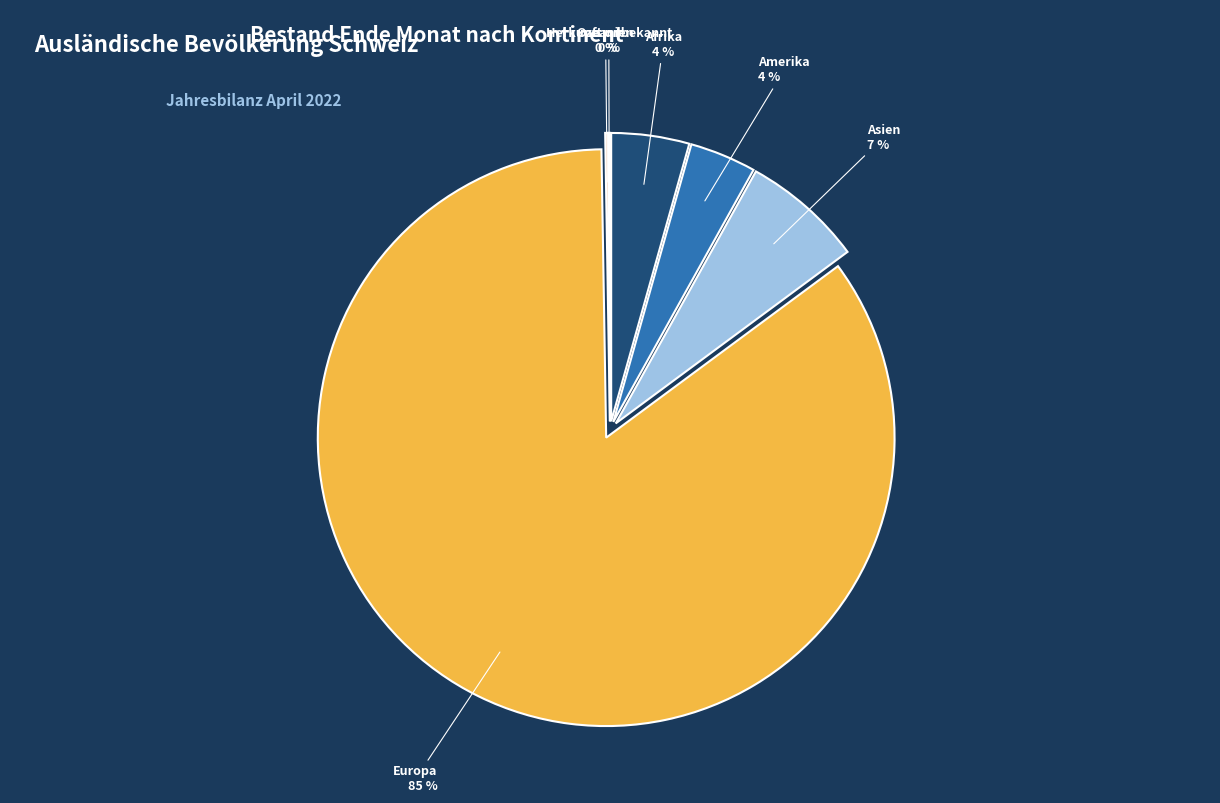

To the nearest percent, what is the difference between the largest and smallest slice percentages?

85%